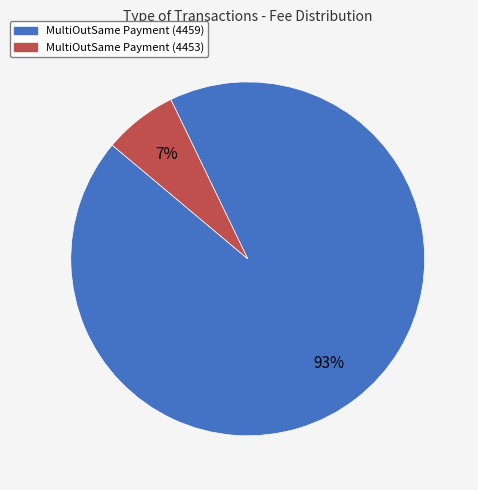

Do MultiOutSame Payment (4453) and MultiOutSame Payment (4459) together represent more than half of the pie?

Yes